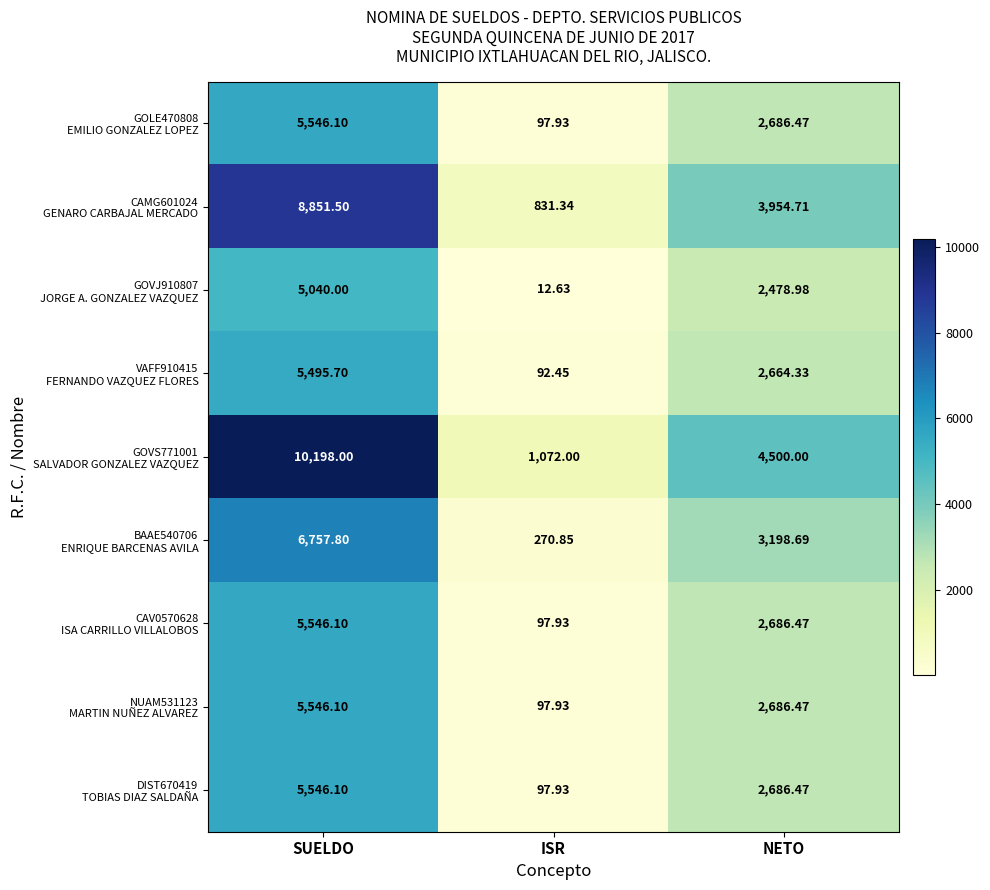

At which category is the sum across all series the highest?

SUELDO